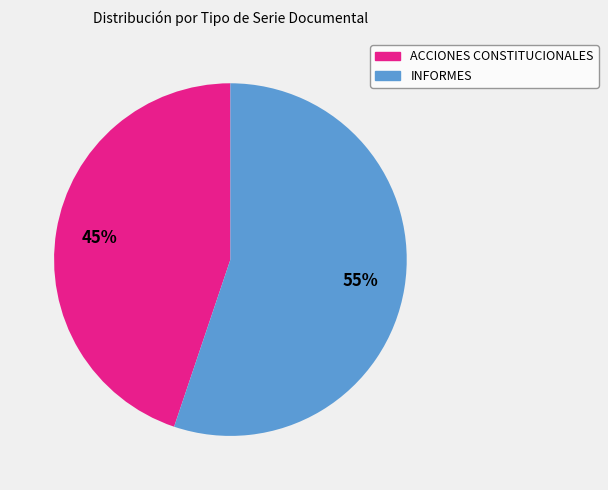

Rank the categories by value from highest to lowest.

INFORMES, ACCIONES CONSTITUCIONALES